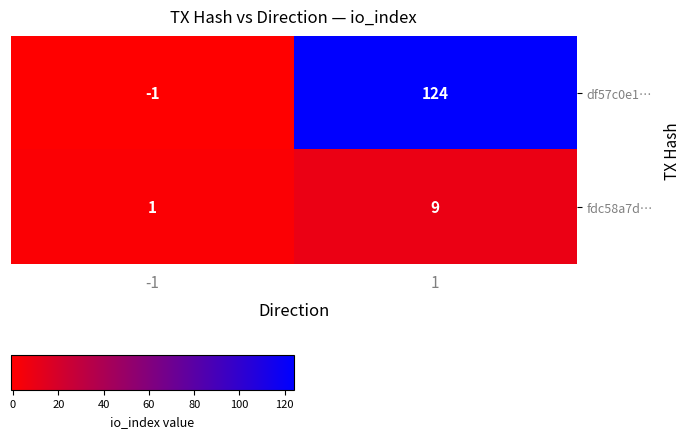

What is the average value of the fdc58a7d… series?

5